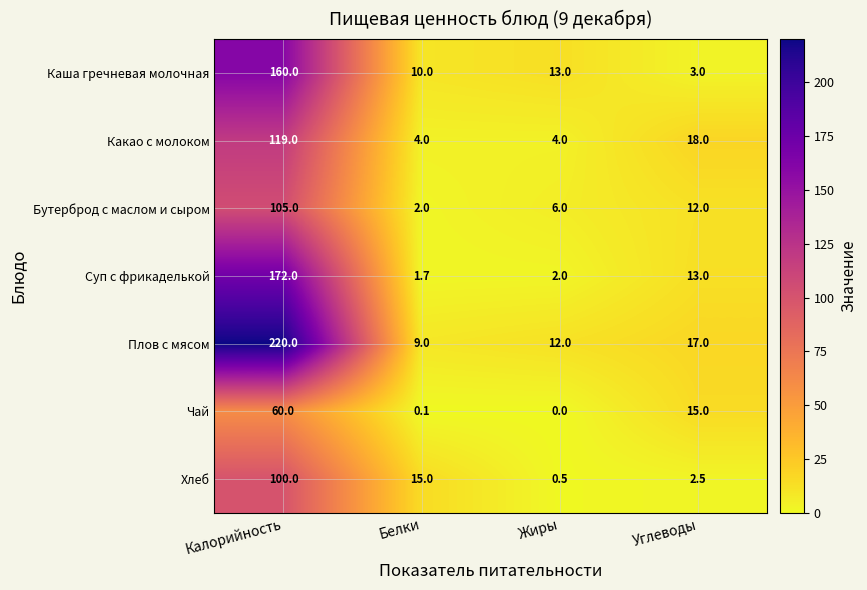

At which label does Бутерброд с маслом и сыром first exceed 12?

Калорийность